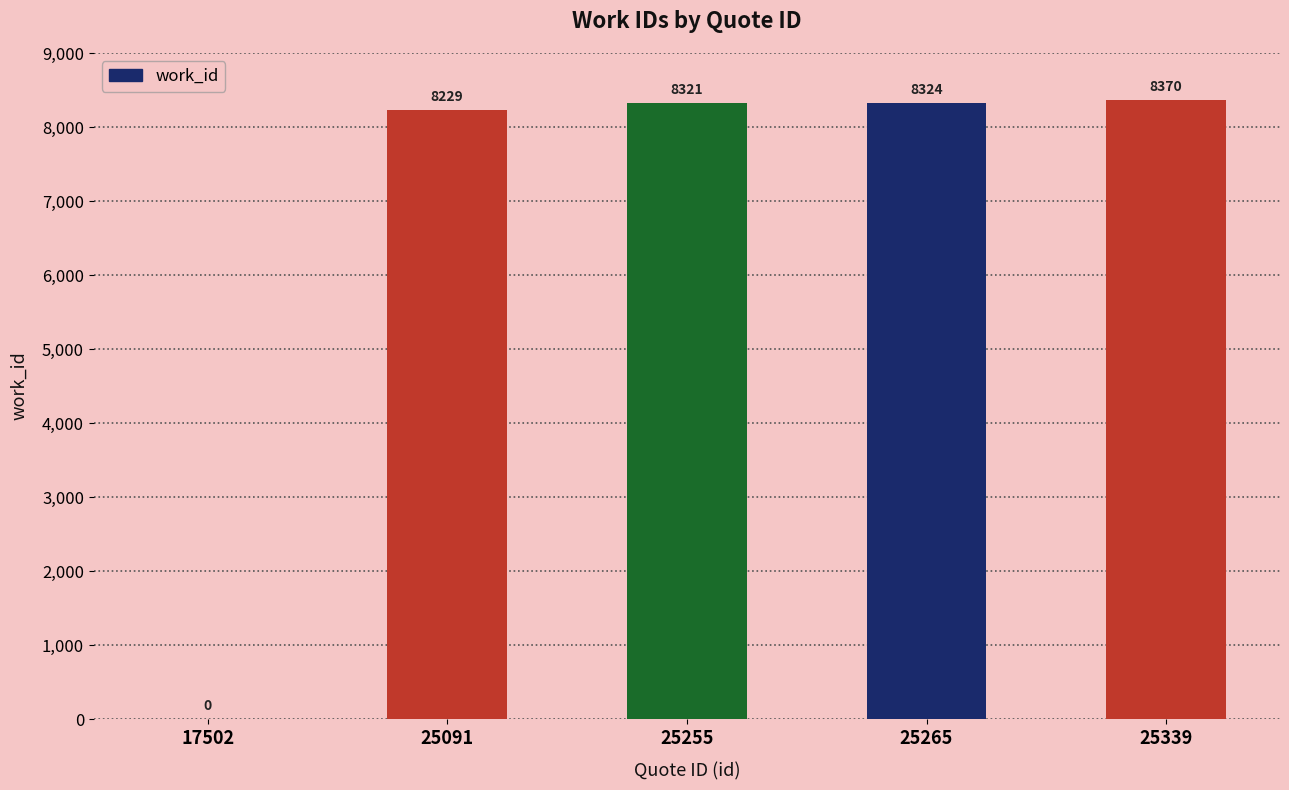

Are the bars horizontal?

No